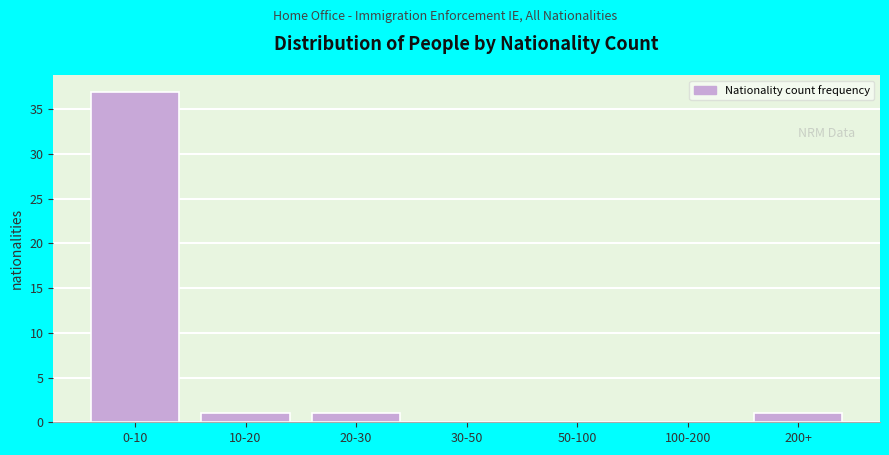

Reading left to right, transcribe all the data shown in this chart.

0-10=37	10-20=1	20-30=1	30-50=0	50-100=0	100-200=0	200+=1